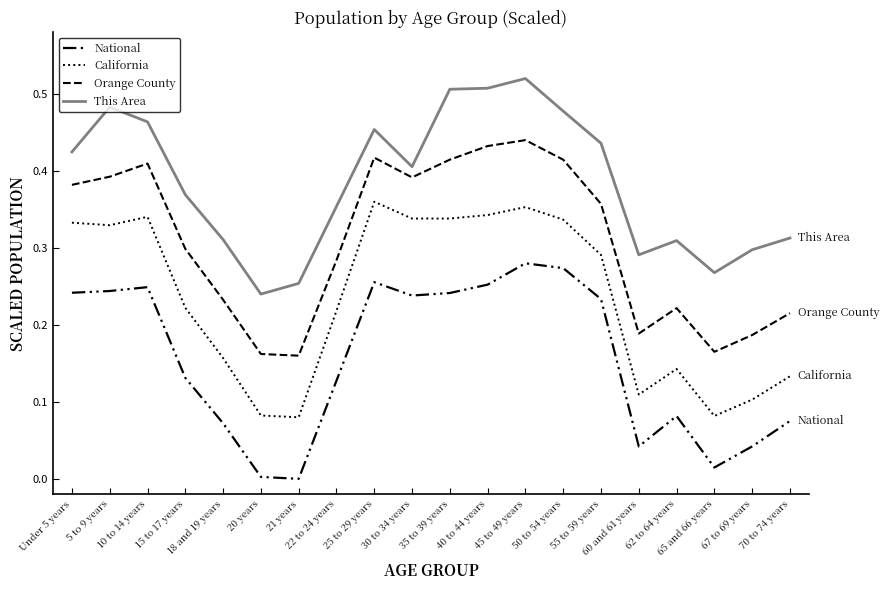

At which label is This Area closest to 0?

20 years